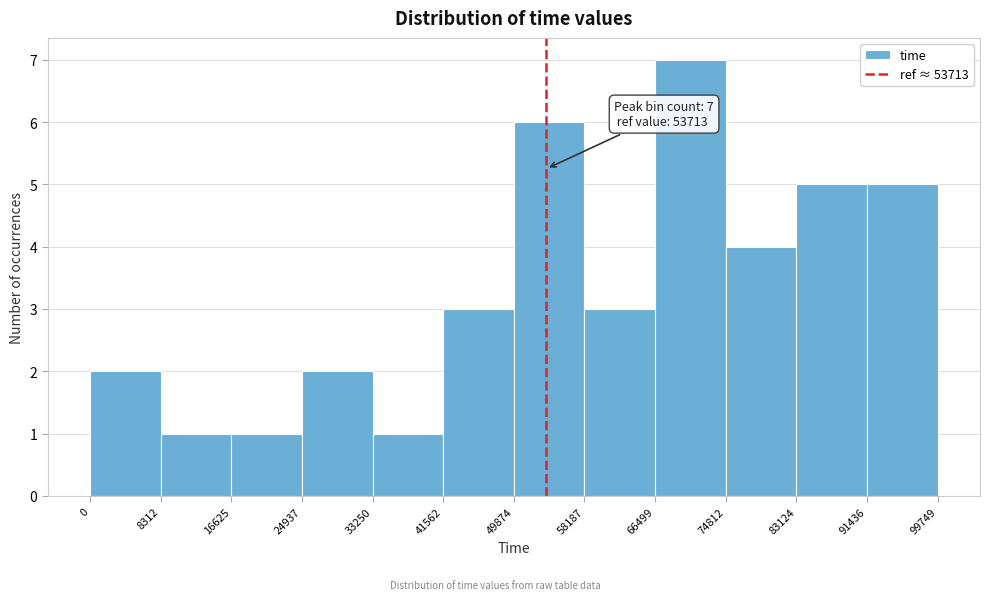

Which range on the x-axis has the tallest bar?

66499 to 74812